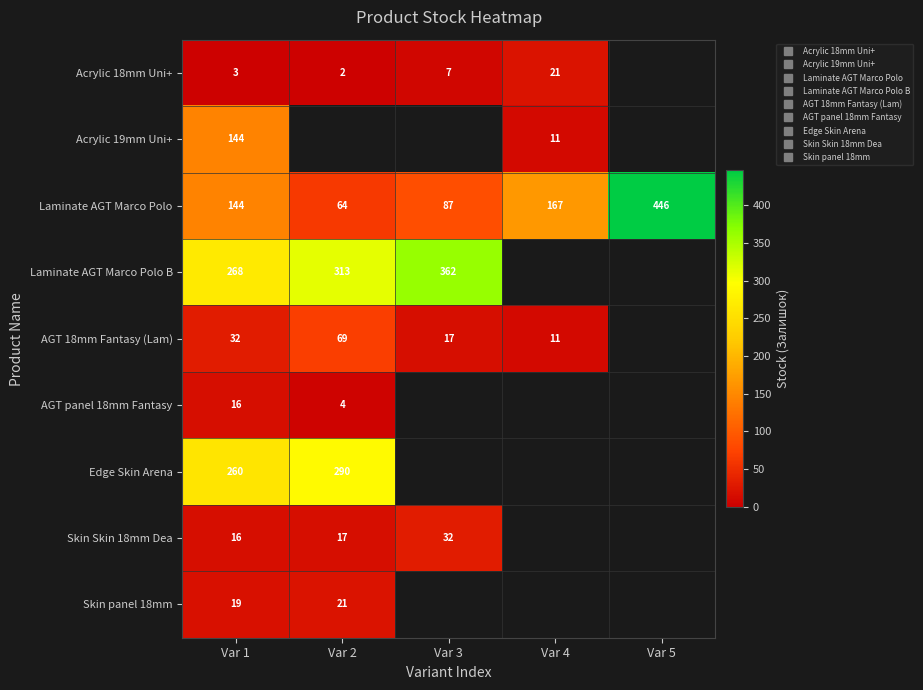

Which label corresponds to the largest value in the chart?

Var 5